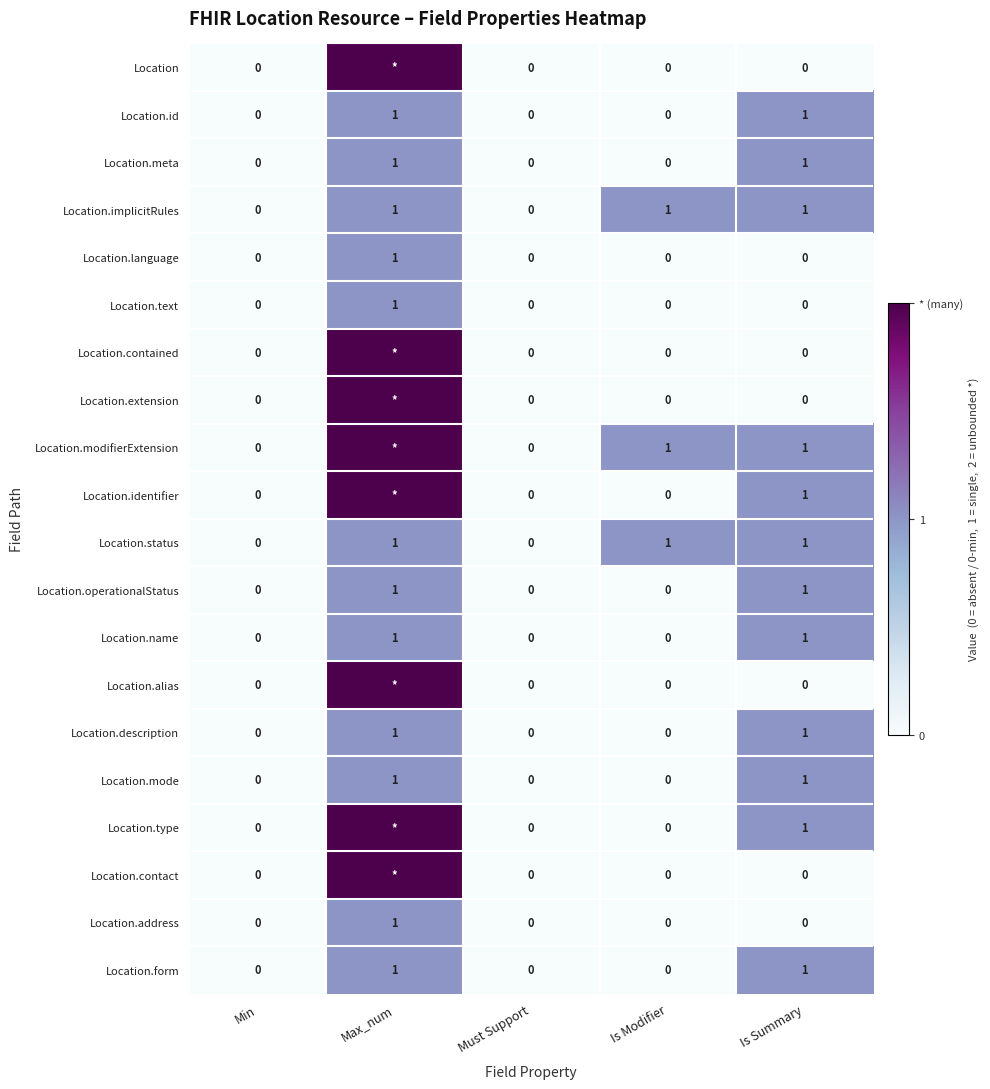

How many Location.status values are between 0 and 1?

5